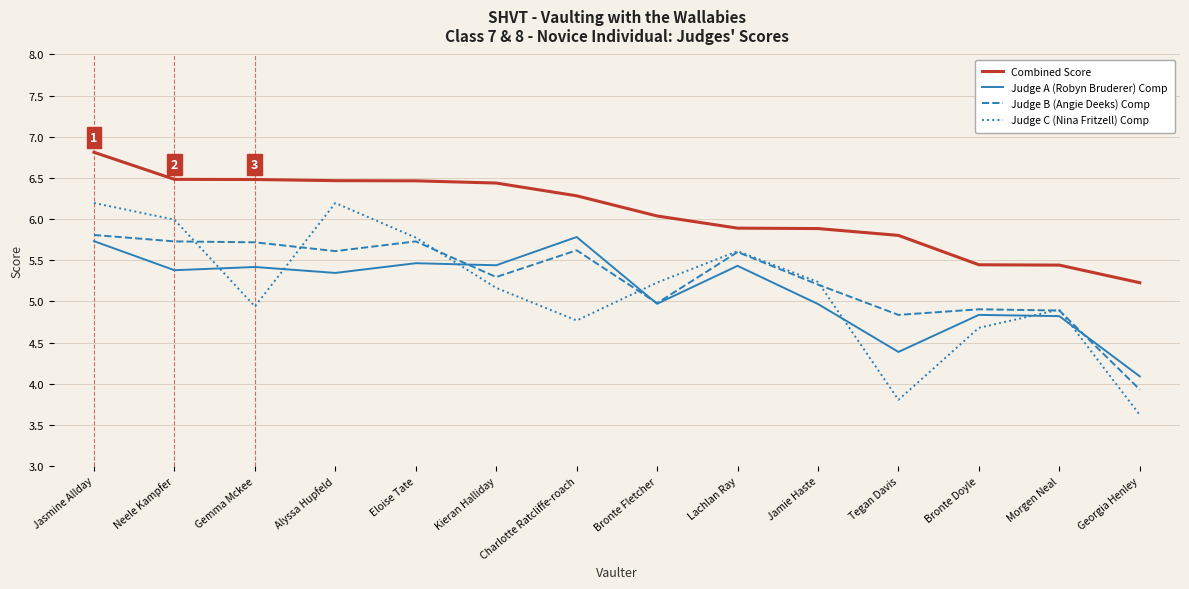

True or false: Judge A (Robyn Bruderer) Comp has a value of 4.8 at Morgen Neal.

True